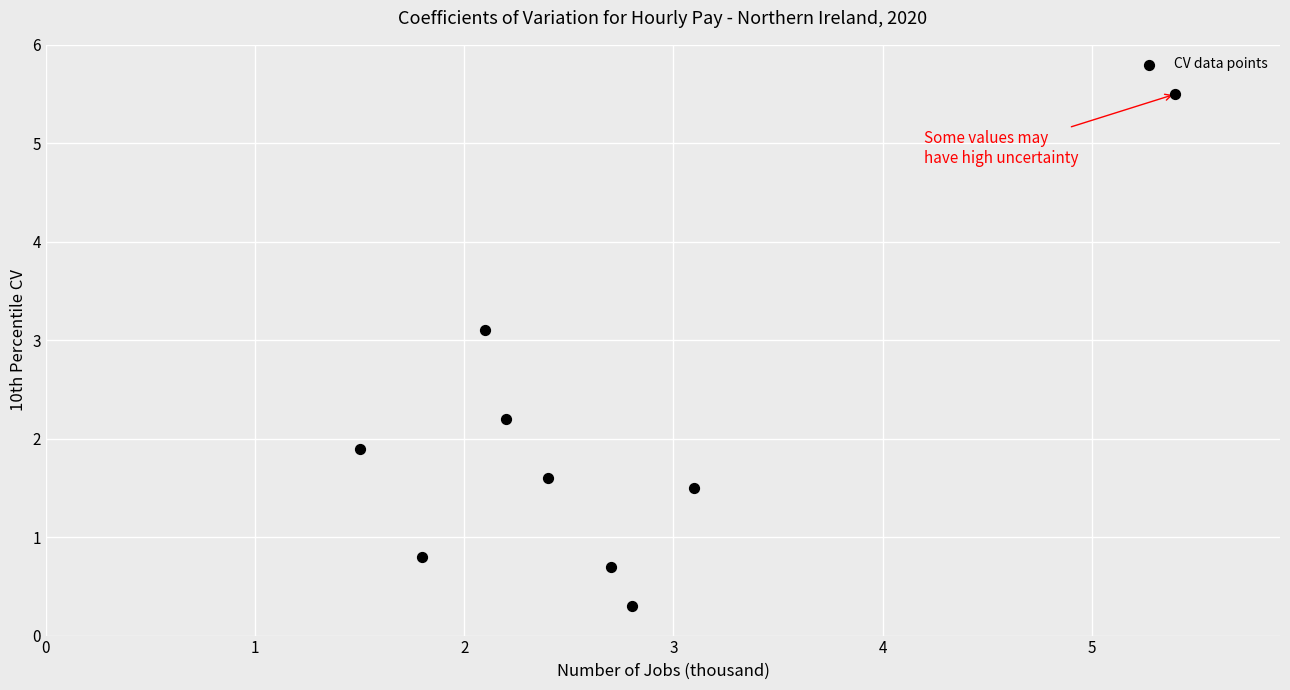

What Y value in the scatter plot is closest to 2?

1.9